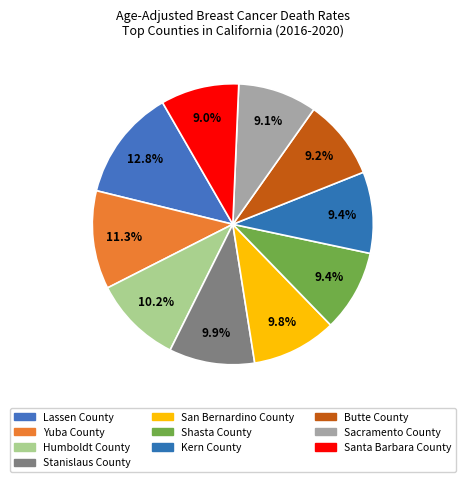

Count the number of slices in the pie.

10